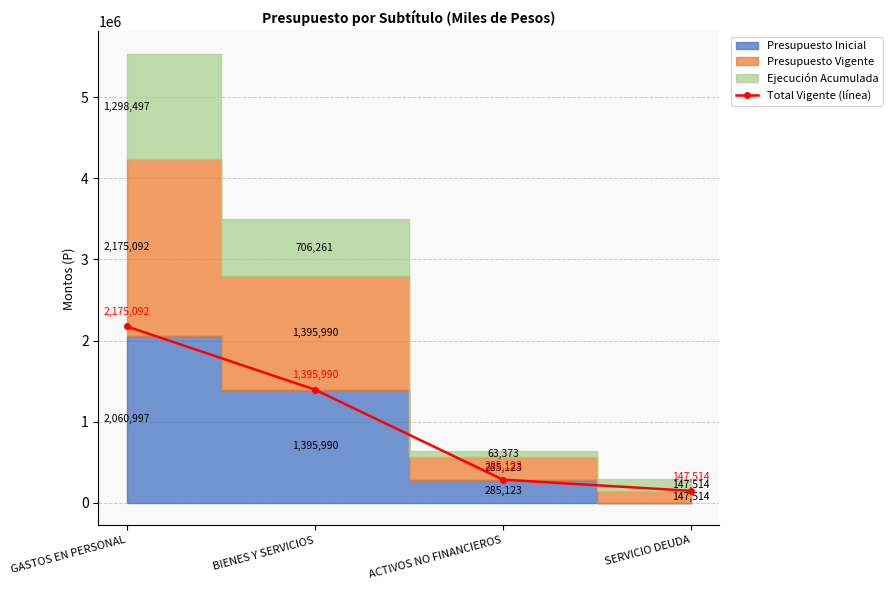

The chart shows a value of 285123 at ACTIVOS NO FINANCIEROS. True or false?

True